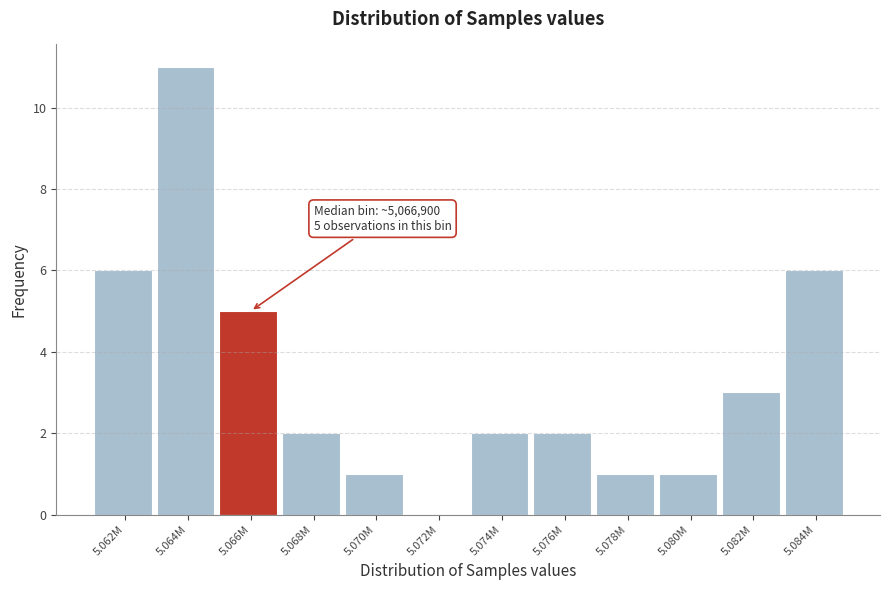

Reading left to right, transcribe all the data shown in this chart.

5.062M=6	5.064M=11	5.066M=5	5.068M=2	5.070M=1	5.072M=0	5.074M=2	5.076M=2	5.078M=1	5.080M=1	5.082M=3	5.084M=6